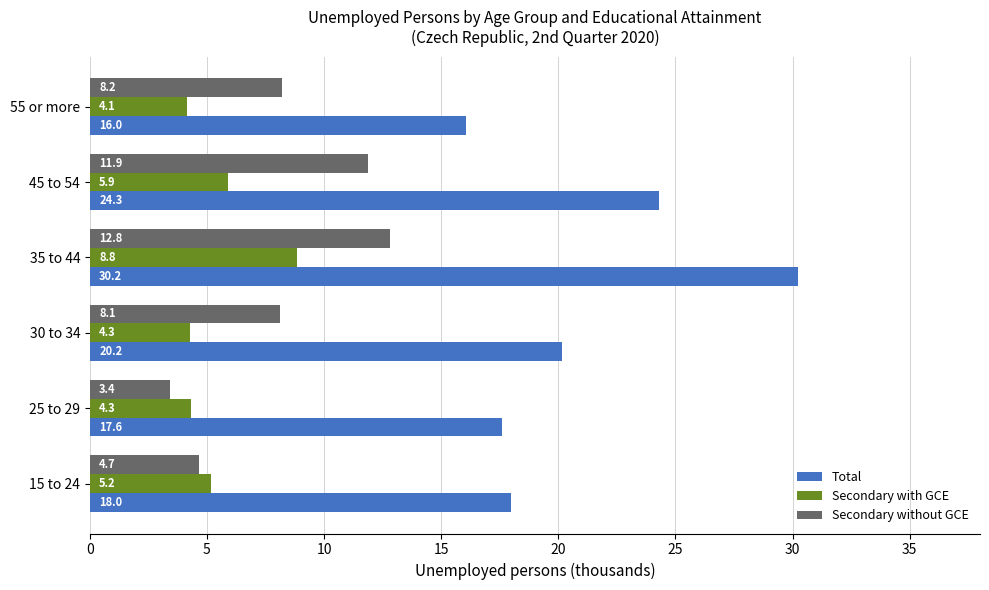

Is it true that Secondary without GCE equals 2.8 at 15 to 24?

False